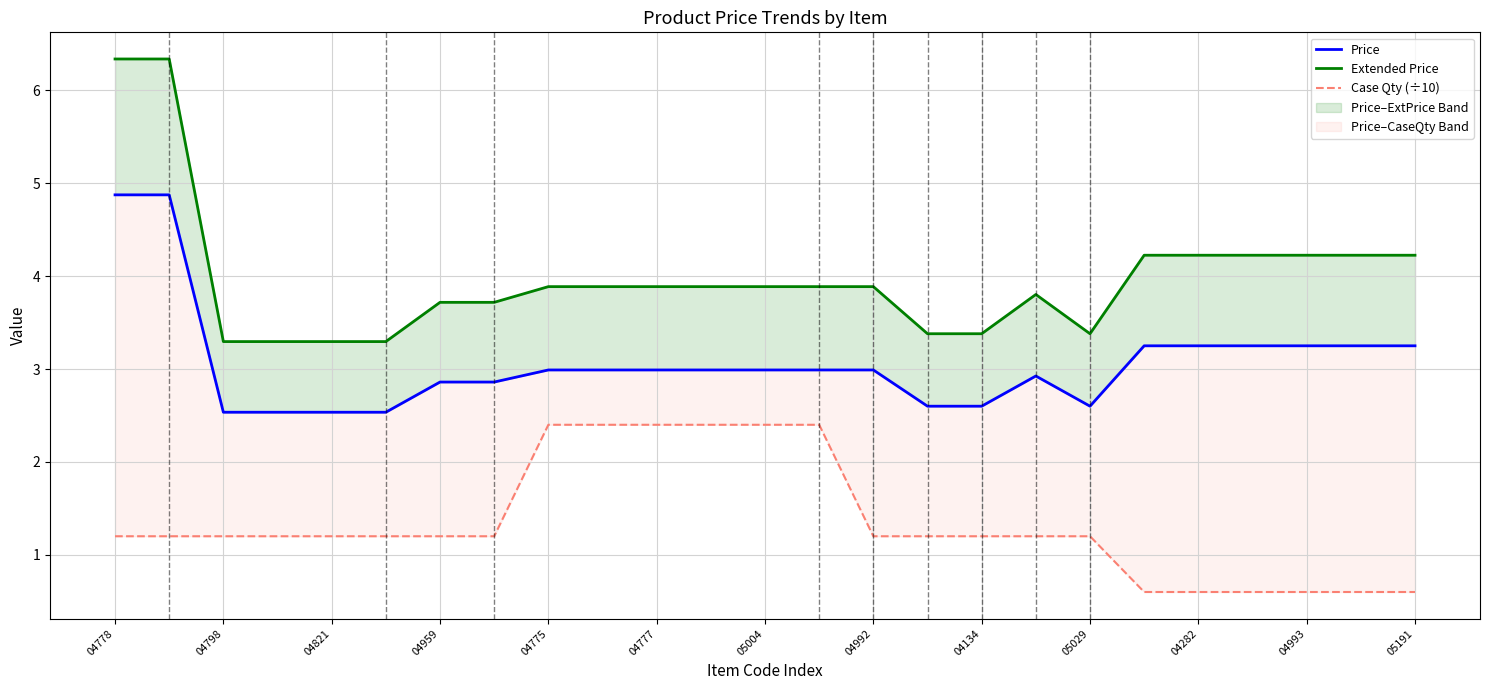

What is the difference between the Extended Price values at 14 and 23?

0.3